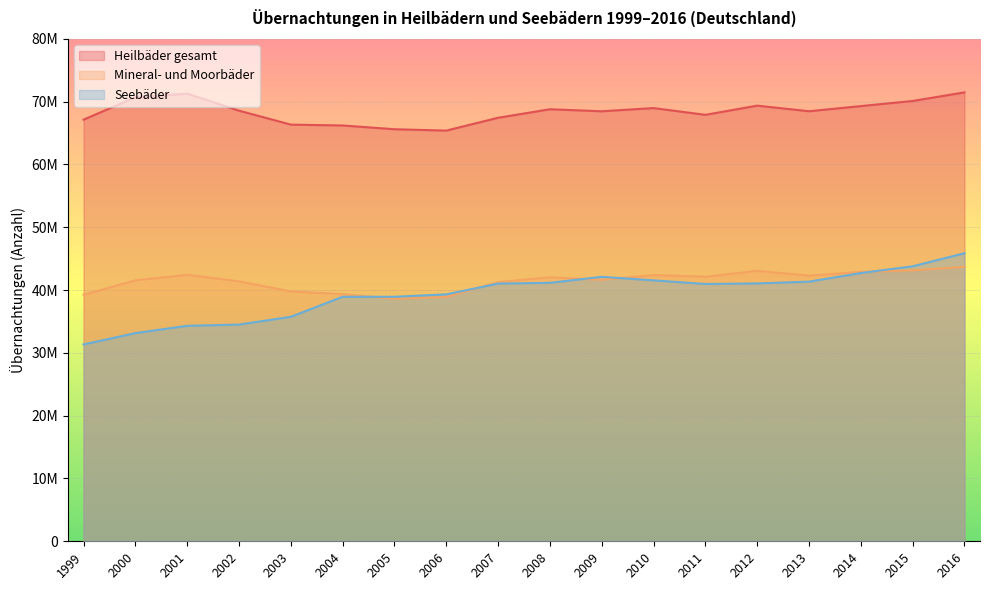

Which series has the widest spread of values?

Seebäder